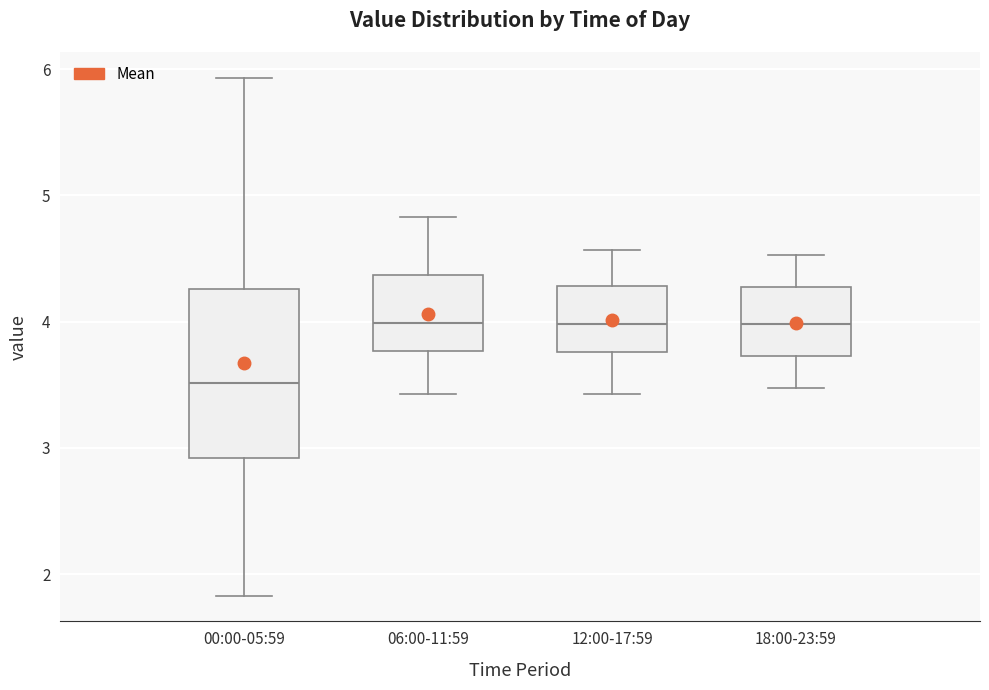

Which box is the tallest, from its lower edge to its upper edge?

00:00-05:59